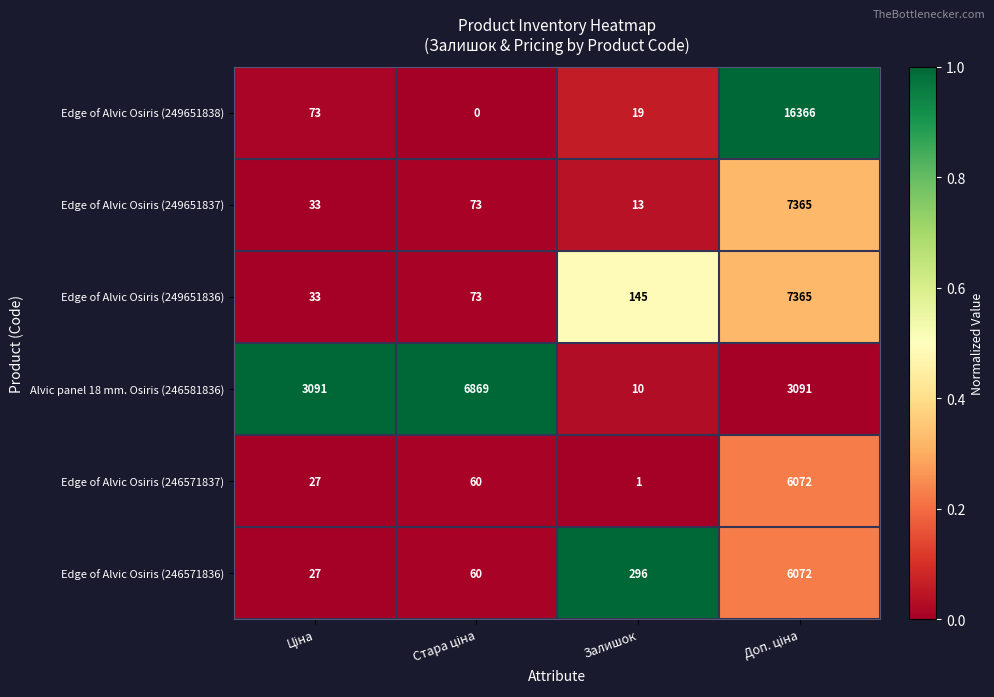

What is the difference between the maximum and minimum values in the Edge of Alvic Osiris (249651836) series?

7332